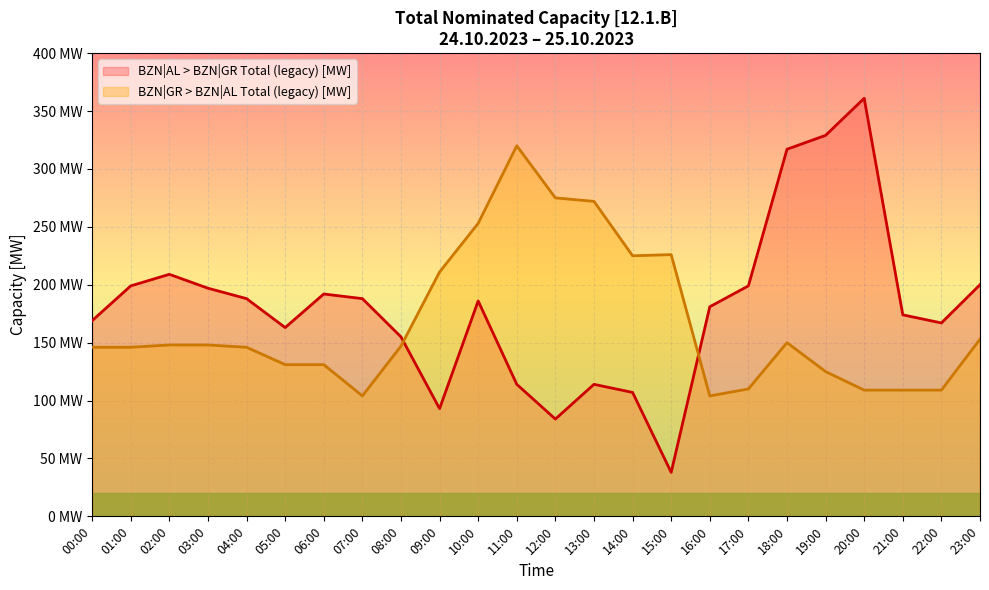

What is the value of the BZN|AL > BZN|GR Total (legacy) [MW] point at the 4th from the left?

197